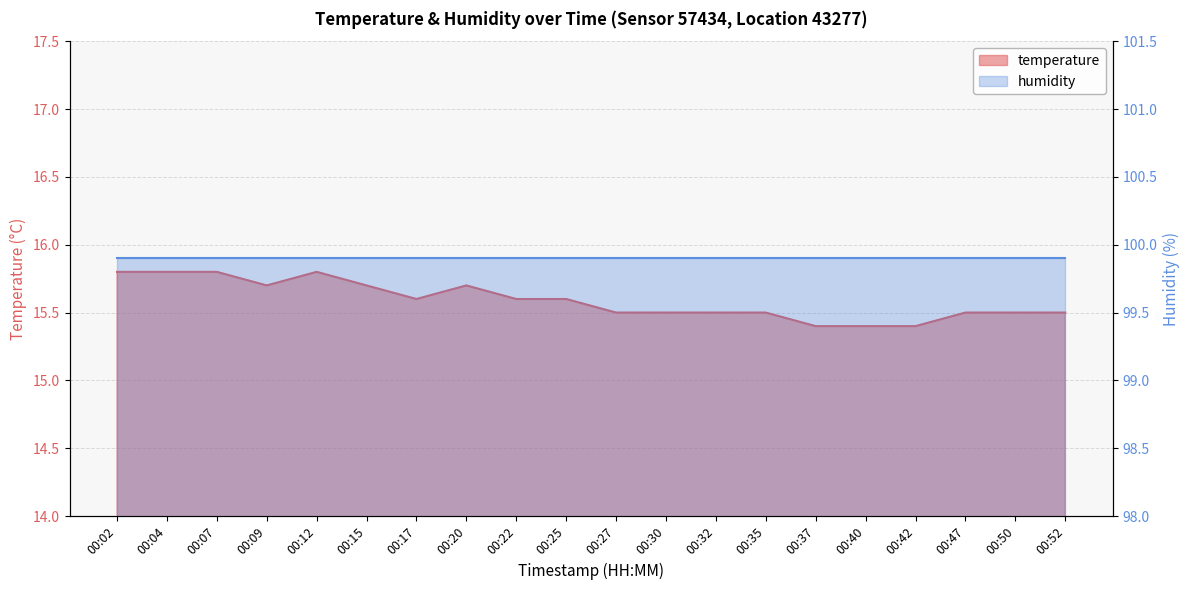

The chart shows a value of 15.5 at 00:52. True or false?

True